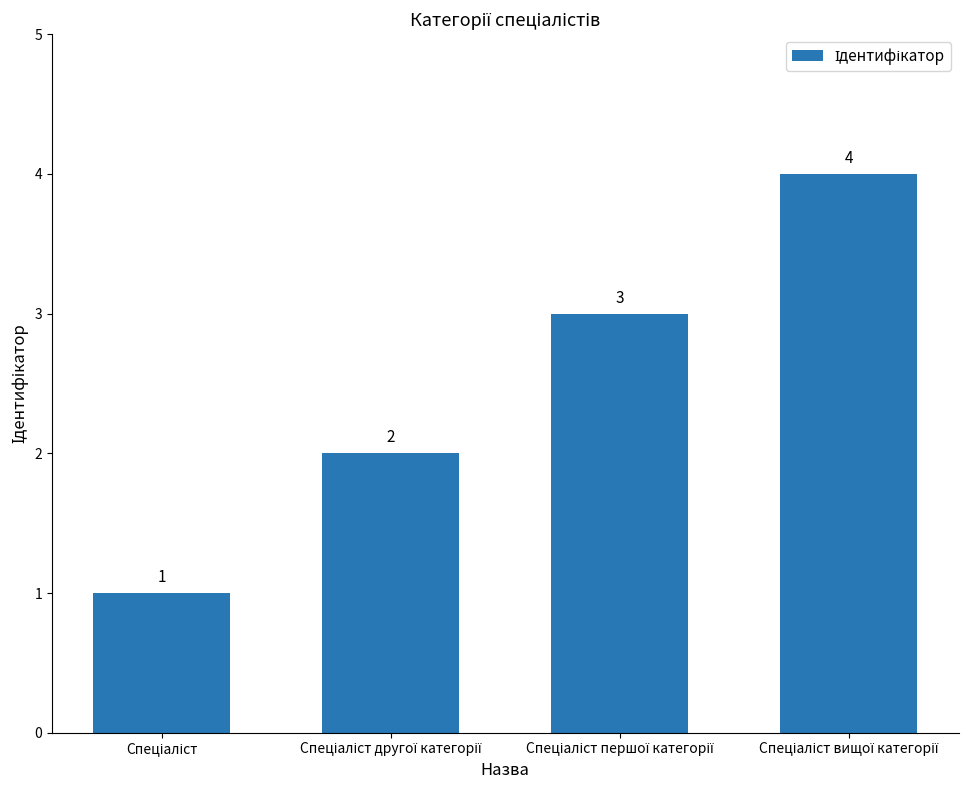

How many values are between 2 and 4?

3